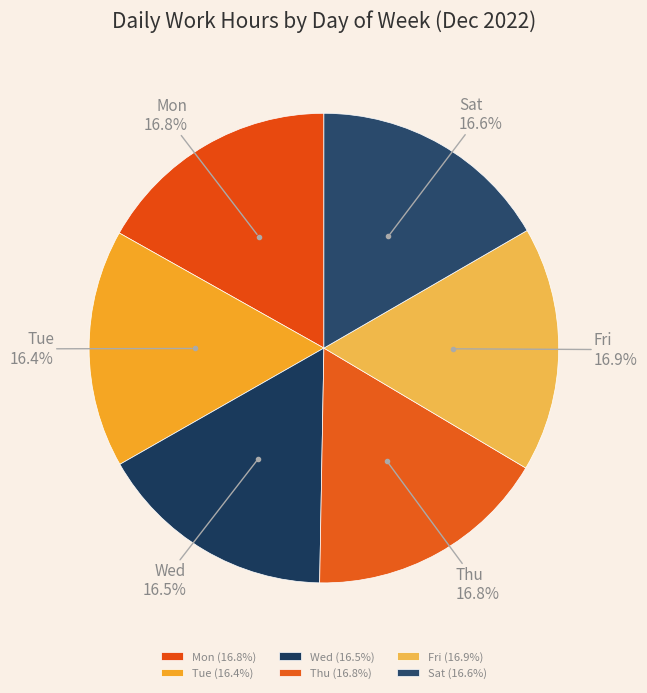

How many segments does this pie chart have?

6